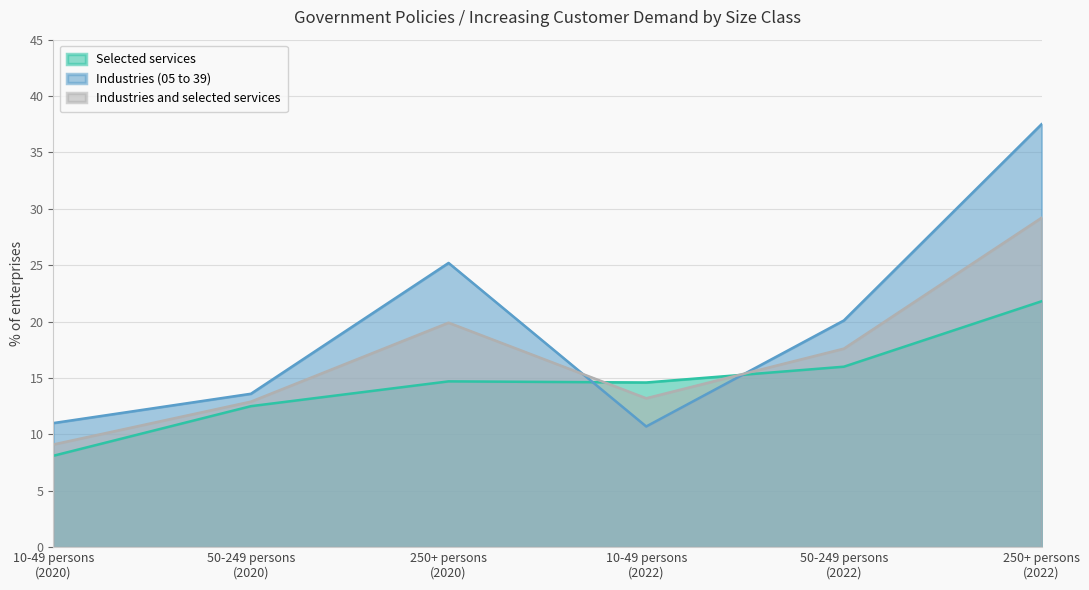

What are all the series names shown in the legend?

Selected services, Industries (05 to 39), Industries and selected services